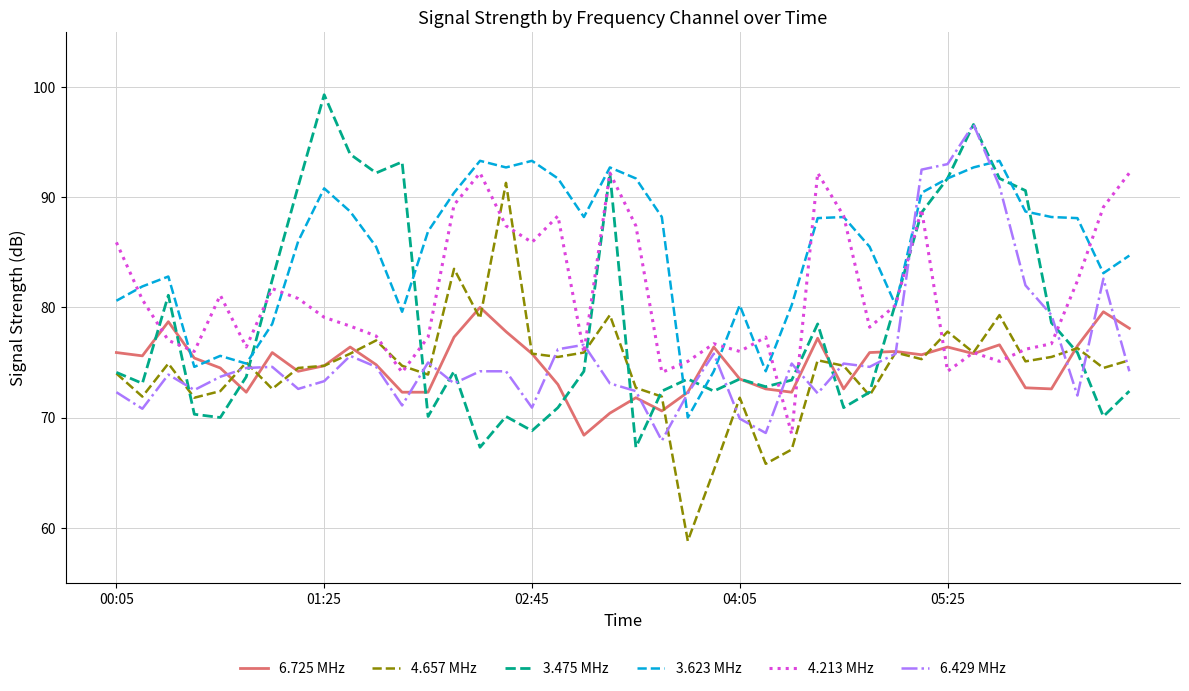

What is the average value of the 3.475 MHz series?

78.6